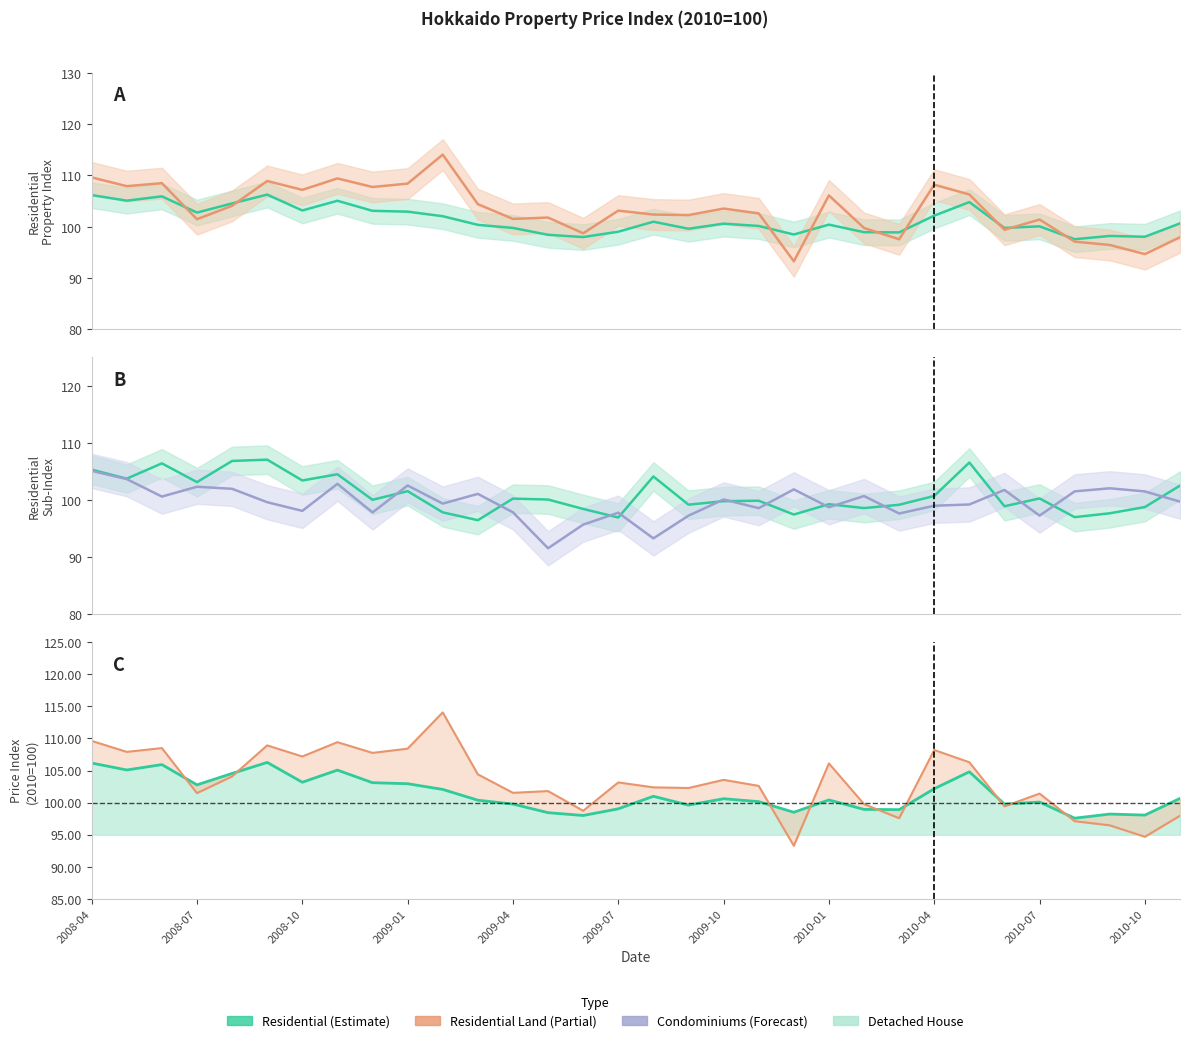

In Residential Land, how many points are lower than both neighbors (excluding endpoints)?

11